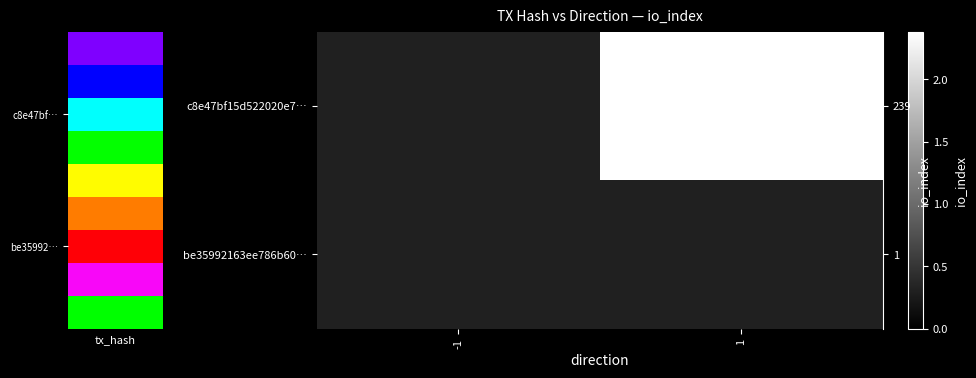

What is the minimum value for be35992163ee786b60…?

0.3